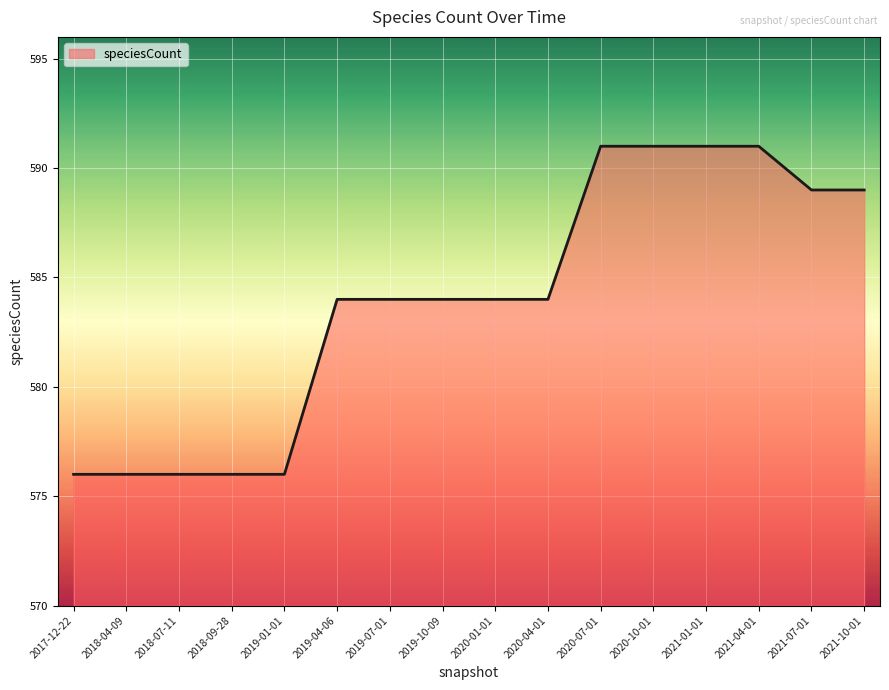

What is the sum of all values?

9342